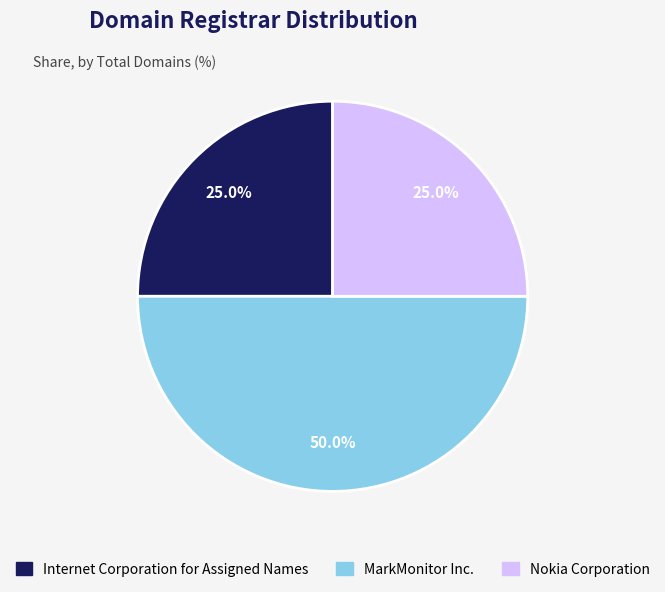

What percentage is the Internet Corporation for Assigned Names slice, to the nearest percent?

25%